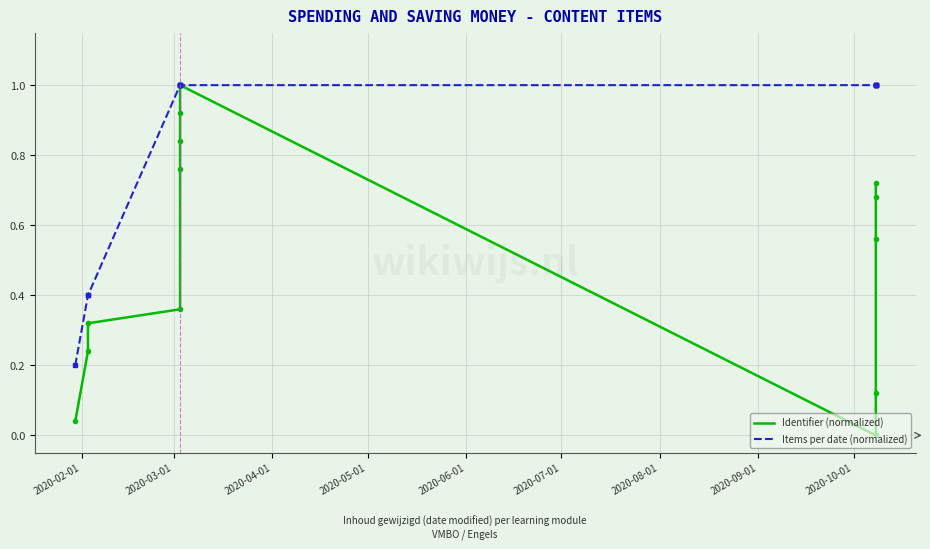

At how many categories does at least one series exceed 0?

13